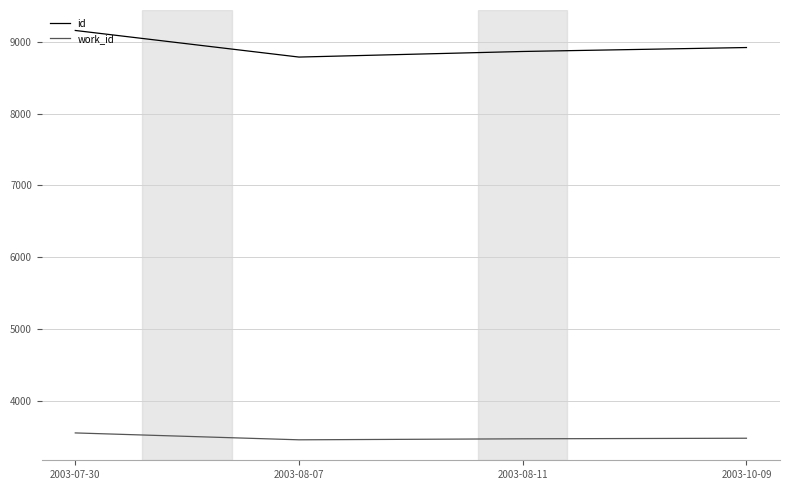

Rank the categories by id value from lowest to highest.

2003-08-07, 2003-08-11, 2003-10-09, 2003-07-30